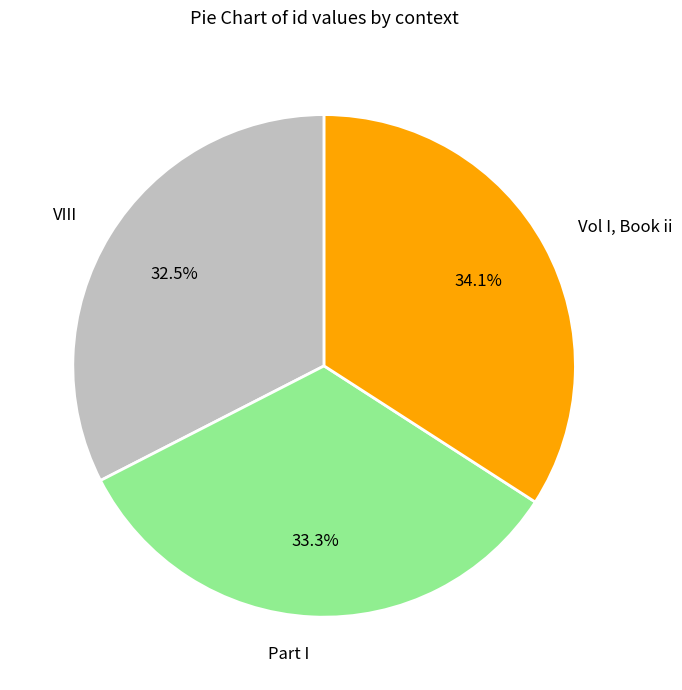

Approximately how many times larger is the value at VIII compared to Part I?

1.0